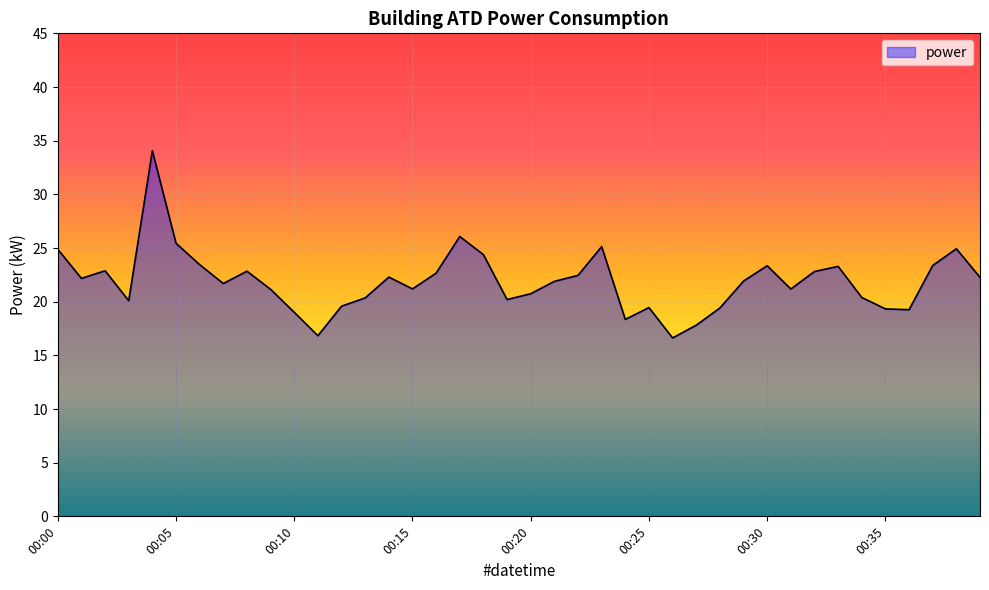

What is the maximum value shown in the chart?

34.1